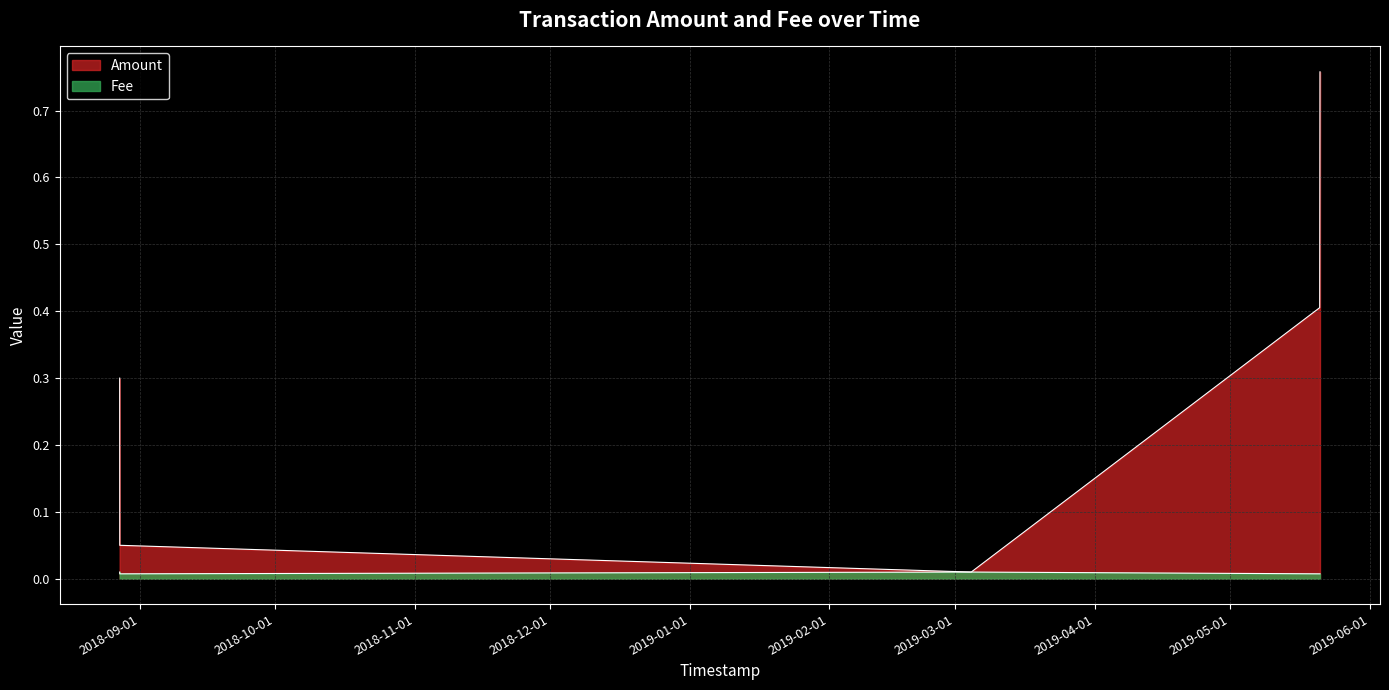

Reading left to right, transcribe all the data shown in this chart.

Amount: 0.3	0.1	0.0	0.4	0.8
Fee: 0.0	0.0	0.0	0.0	0.0